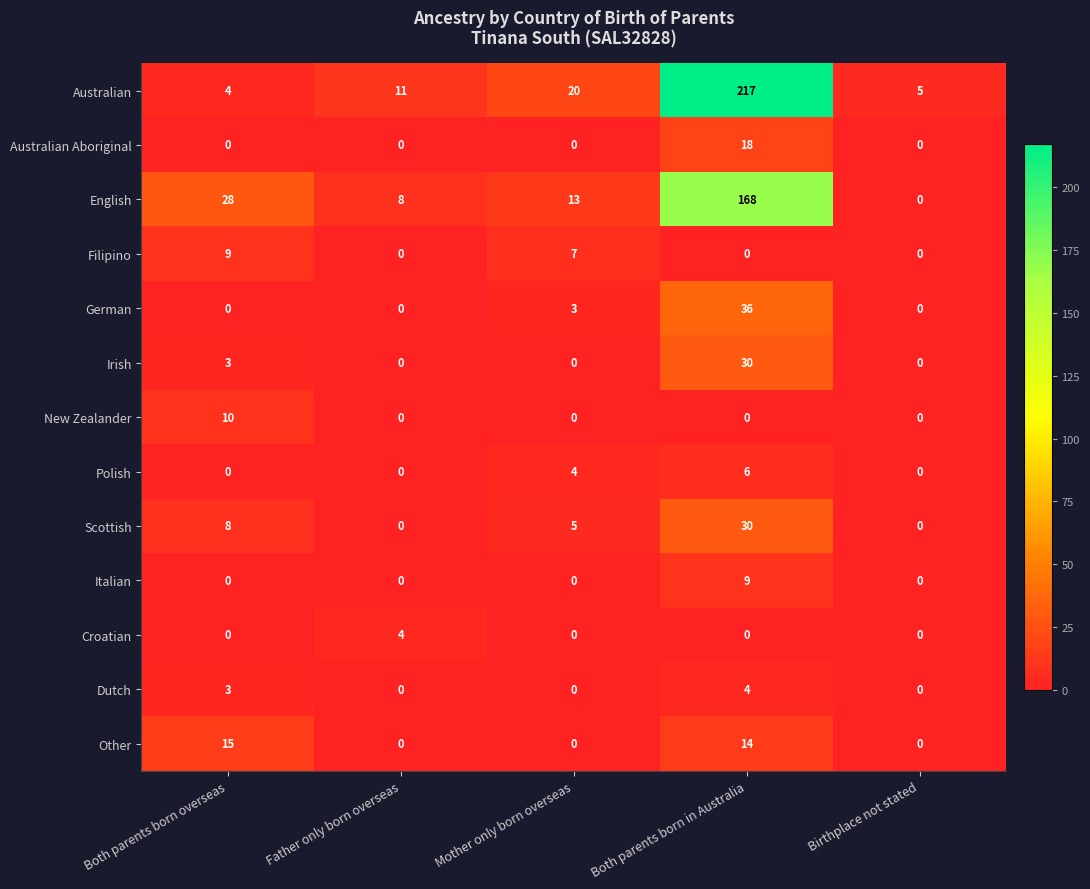

At which category does the chart reach its peak across all series?

Both parents born in Australia